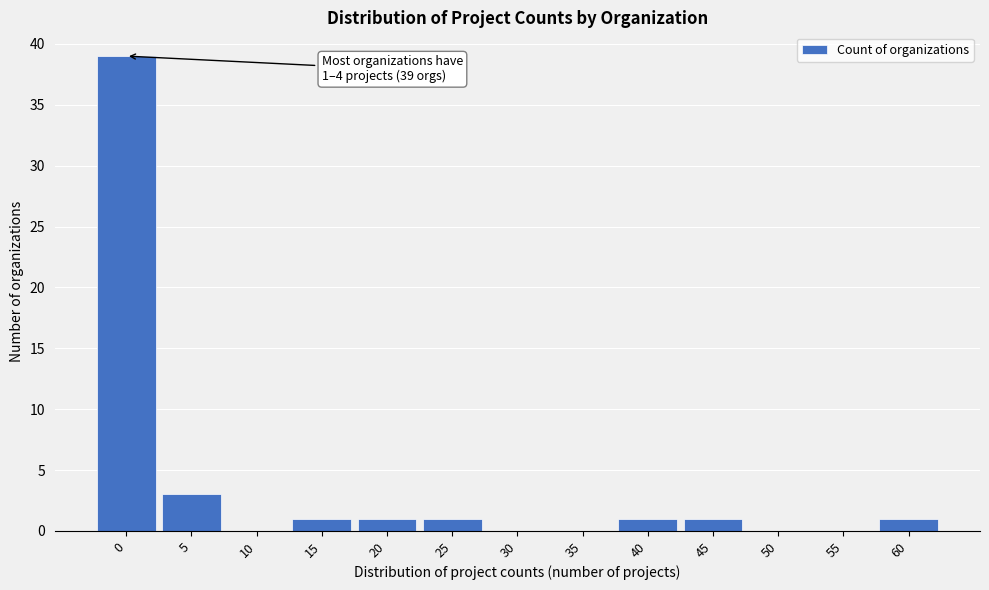

Reading left to right, what are all the values shown in this chart?

0=39	5=3	10=0	15=1	20=1	25=1	30=0	35=0	40=1	45=1	50=0	55=0	60=1